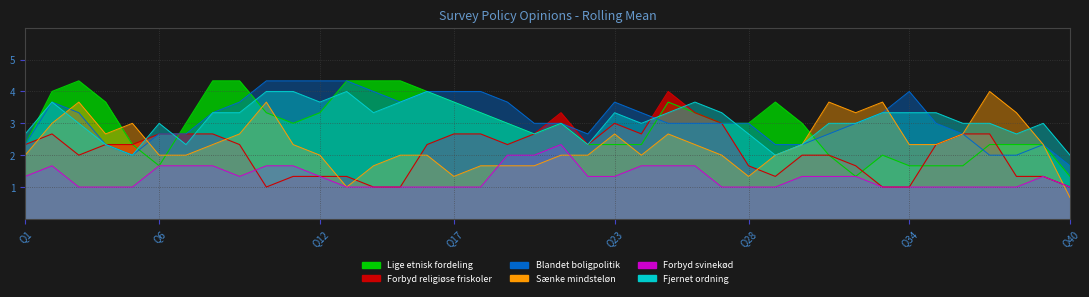

What are all the series names shown in the legend?

Lige etnisk fordeling, Forbyd religiøse friskoler, Blandet boligpolitik, Sænke mindsteløn, Forbyd svinekød, Fjernet ordning